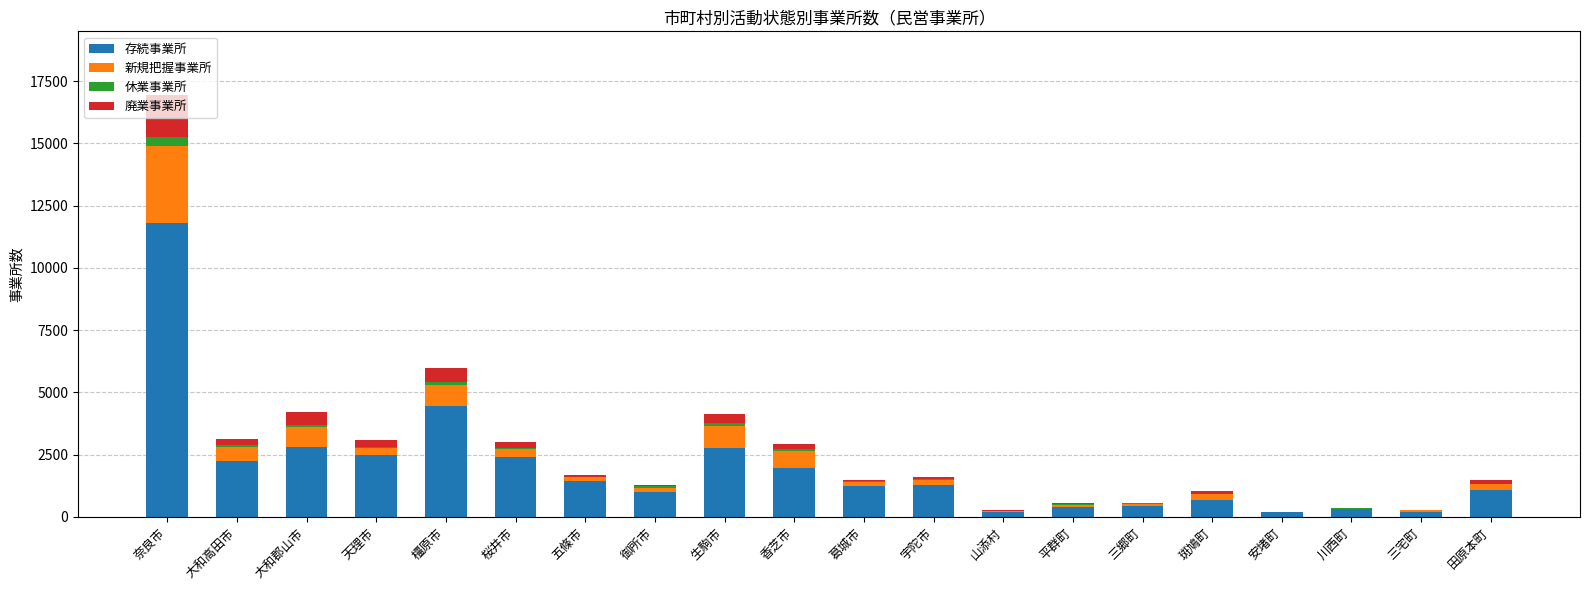

At which category is the sum across all series the highest?

奈良市